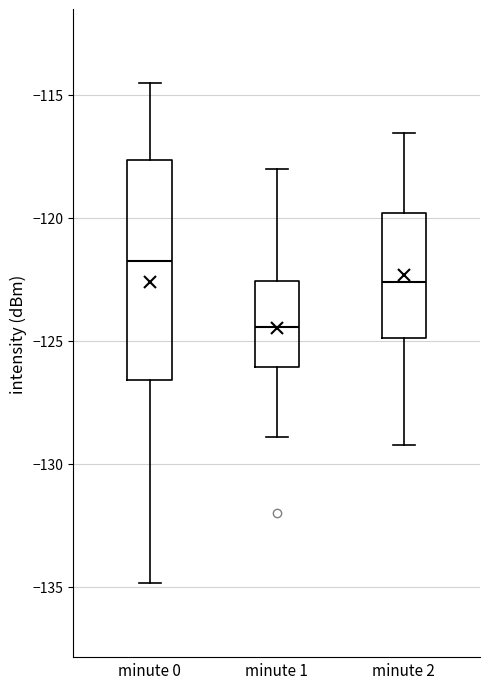

Which box's median line is the lowest?

minute 1